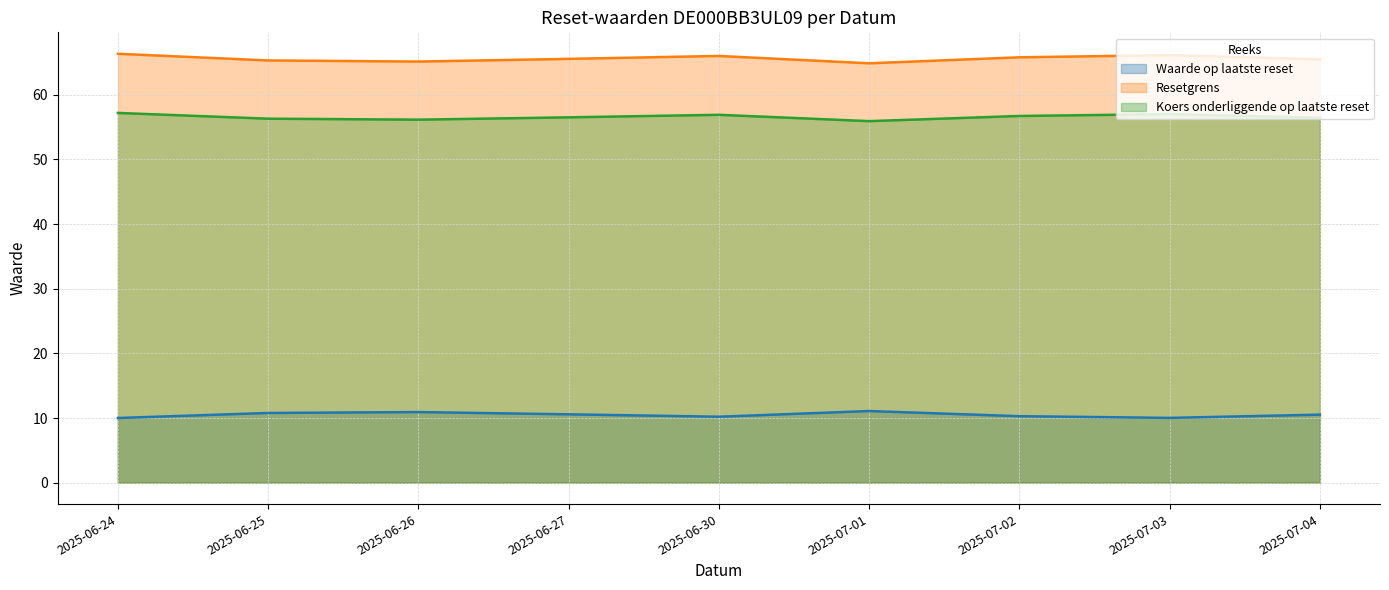

What is the highest value of the Waarde op laatste reset series?

11.1